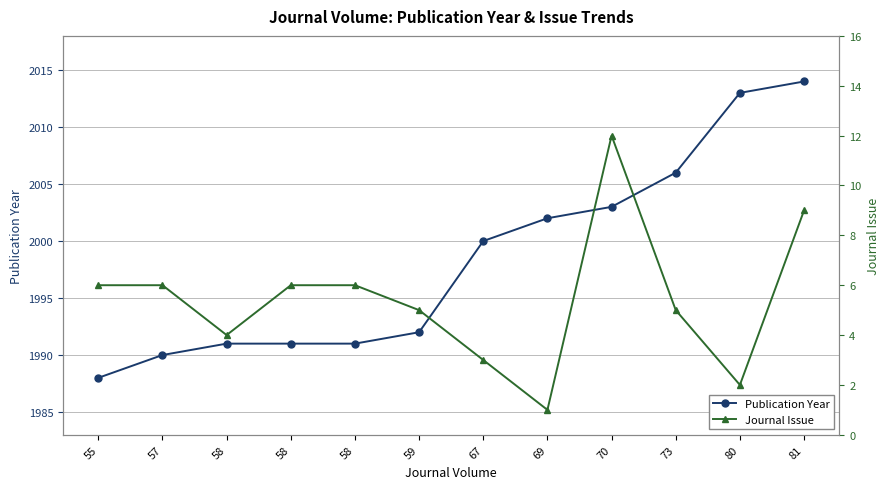

List the series in order of their overall mean, highest first.

Publication Year, Journal Issue